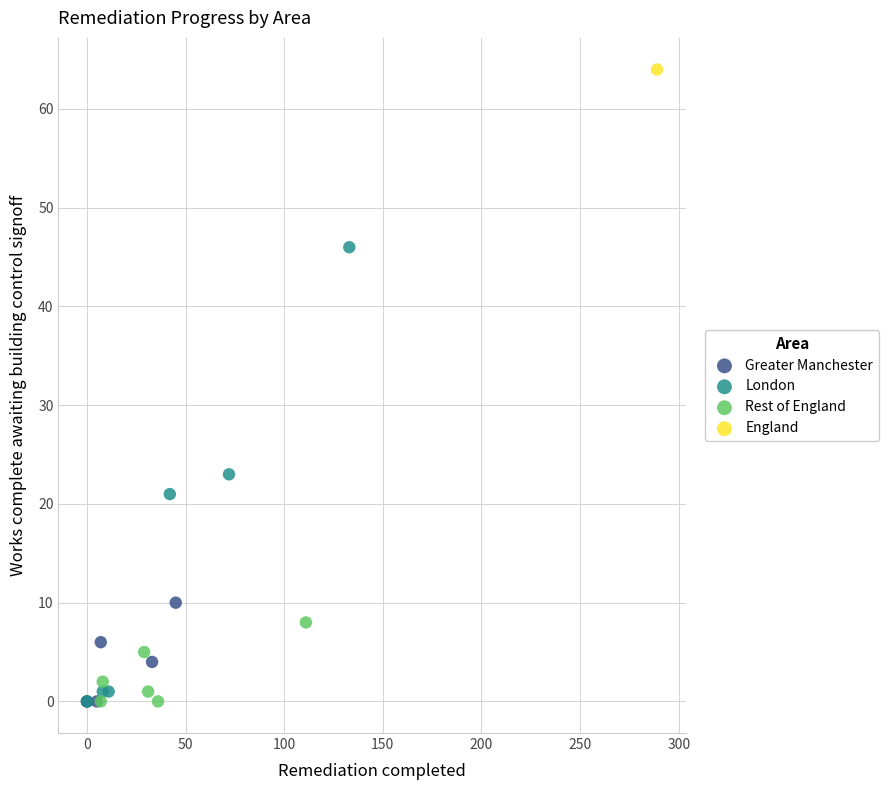

Which series reaches the maximum Y coordinate?

England